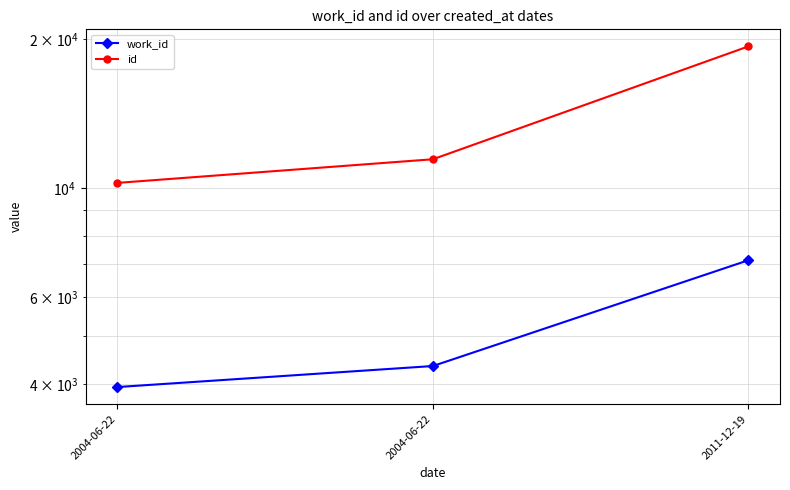

Which has a higher value, 2004-06-22 or 2011-12-19?

2011-12-19